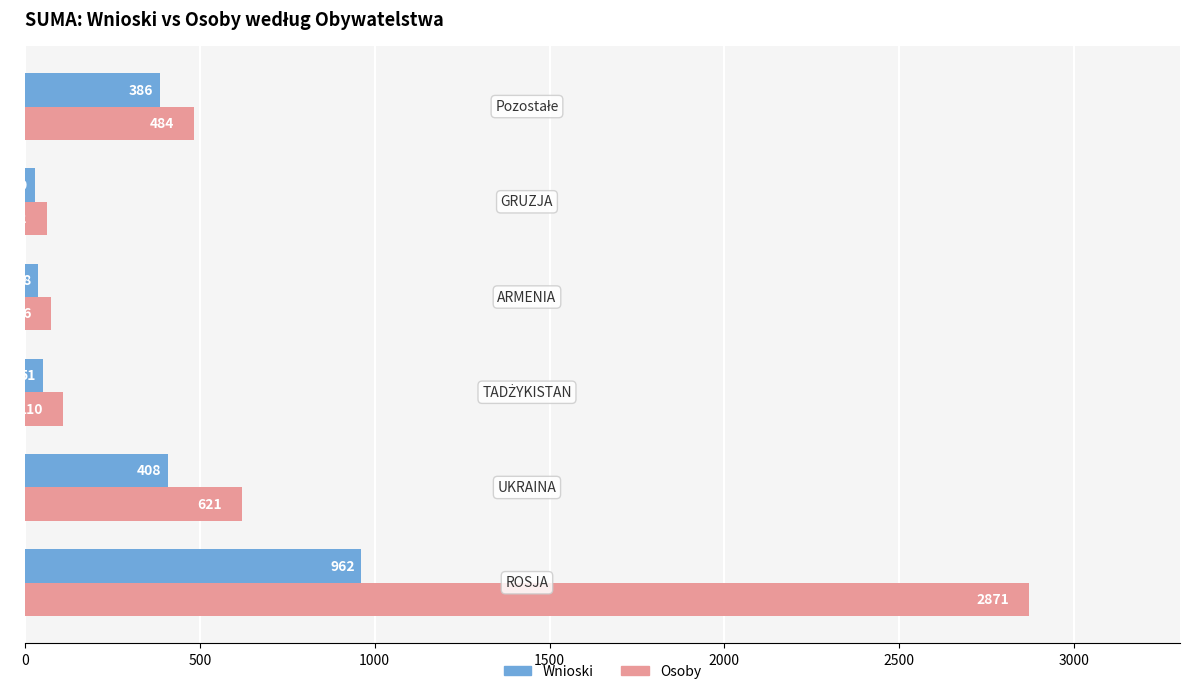

Which series has the largest range (max minus min)?

Osoby